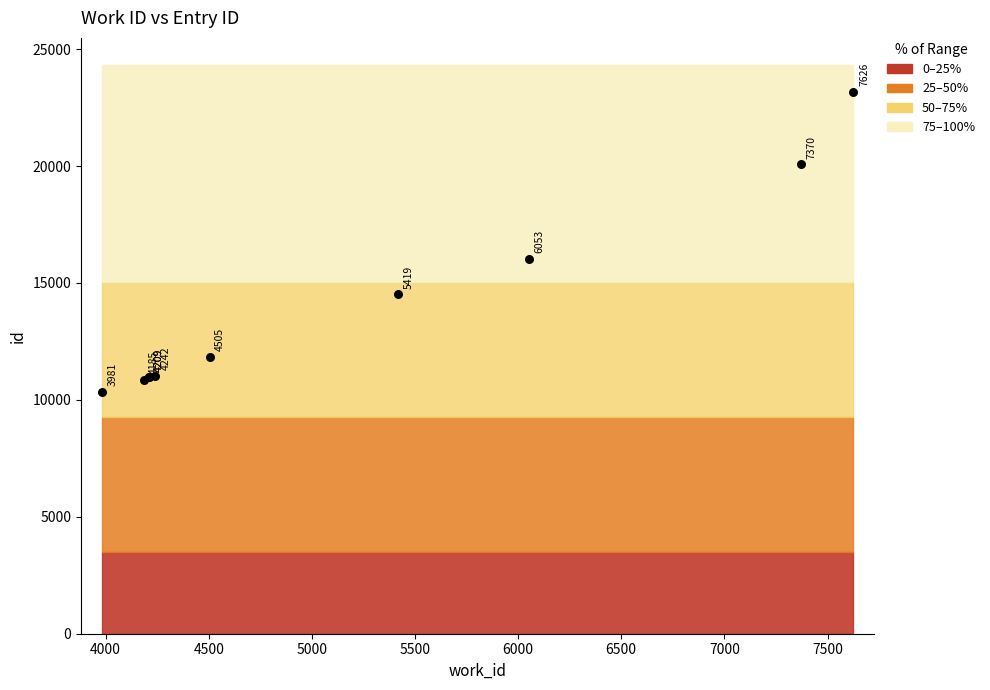

What Y value in the scatter plot is closest to 16752?

16043